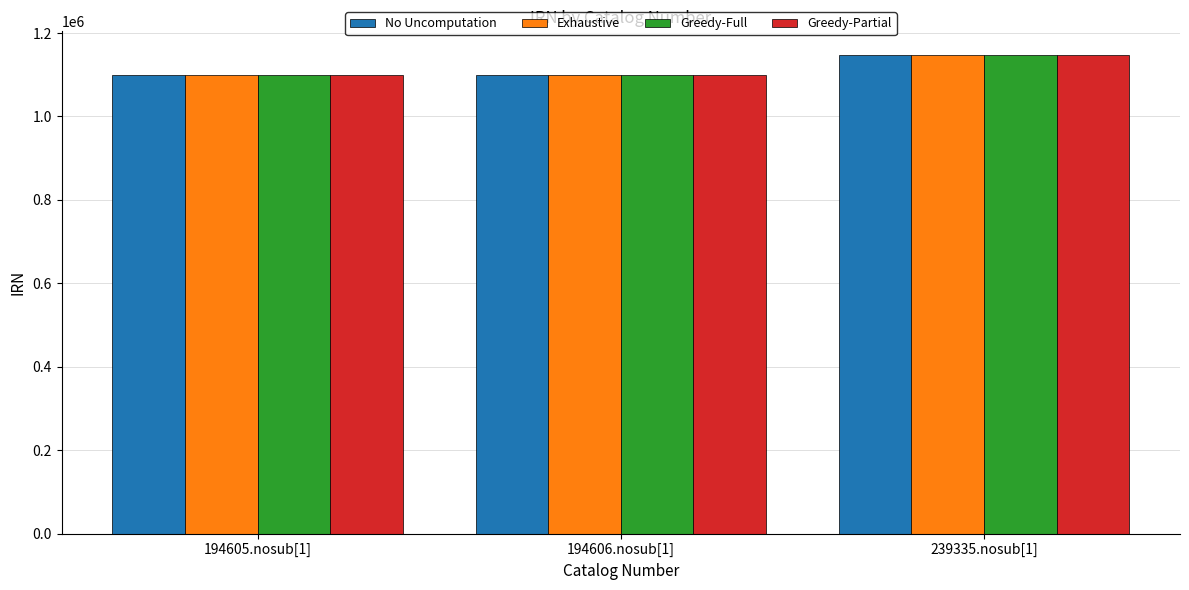

Is it true that No Uncomputation equals 537133 at 239335.nosub[1]?

False